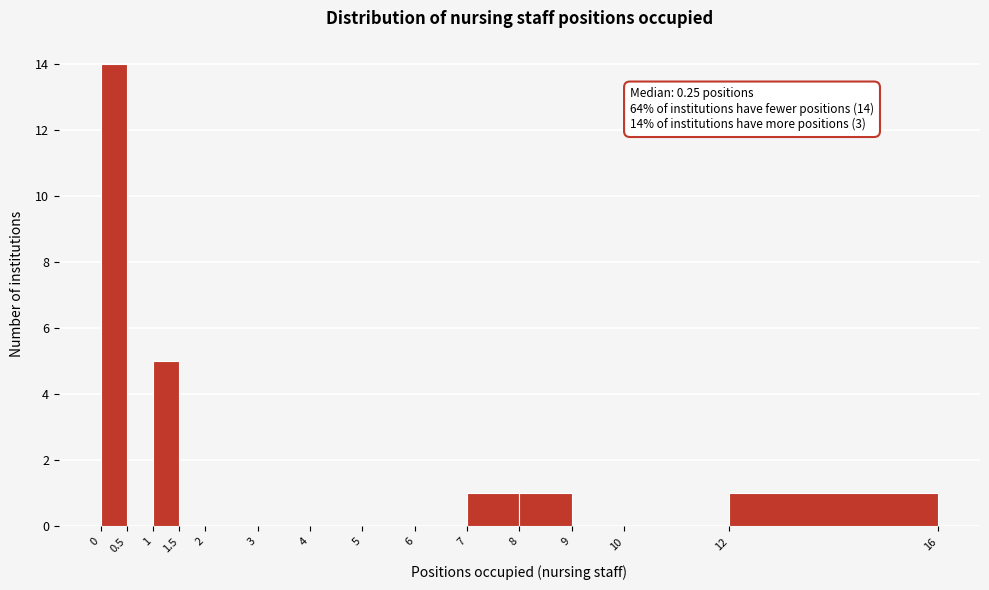

Over which range of the x-axis is the bar tallest?

0 to 0.5